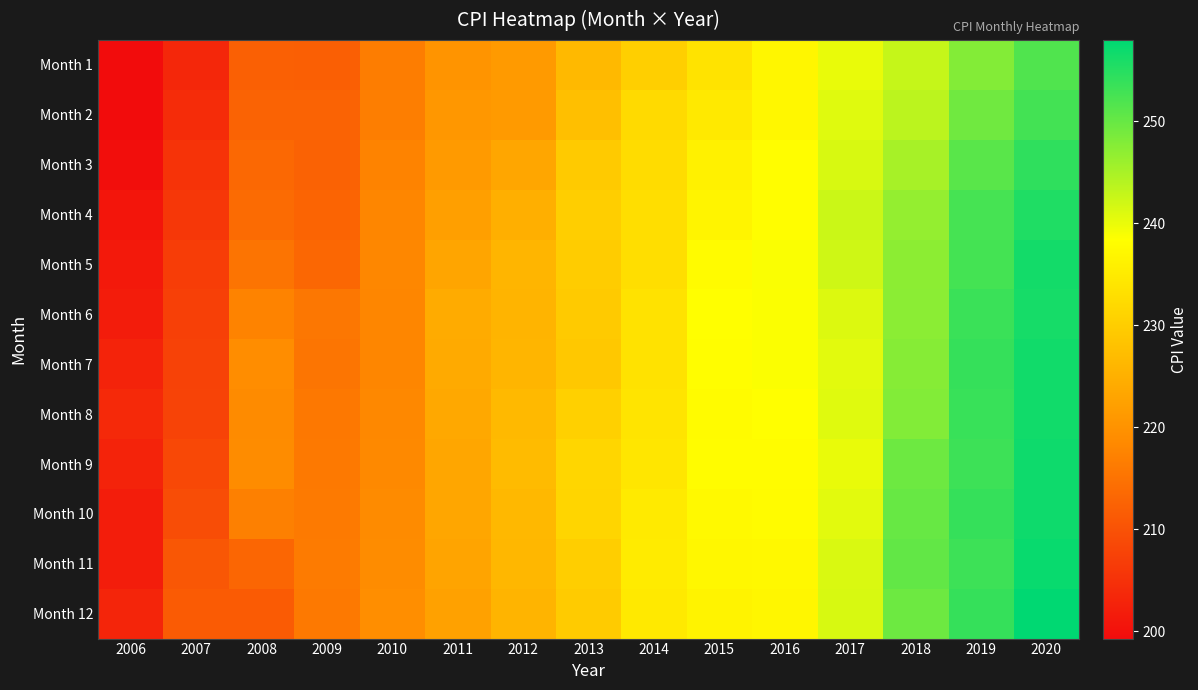

Reading left to right, list all the values displayed in this chart.

Month 1: 2006=199.3	2007=203.4	2008=212.2	2009=211.9	2010=216.7	2011=220.2	2012=221.3	2013=226.7	2014=230.3	2015=233.7	2016=236.9	2017=240.0	2018=242.8	2019=247.9	2020=251.7
Month 2: 2006=199.4	2007=204.2	2008=212.7	2009=212.7	2010=216.7	2011=220.7	2012=221.3	2013=227.7	2014=232.2	2015=234.7	2016=237.1	2017=240.8	2018=243.6	2019=249.3	2020=252.8
Month 3: 2006=199.7	2007=205.3	2008=213.4	2009=212.5	2010=217.6	2011=221.3	2012=223.5	2013=229.4	2014=232.5	2015=236.1	2016=238.1	2017=241.4	2018=245.1	2019=251.0	2020=254.2
Month 4: 2006=200.7	2007=205.9	2008=213.9	2009=212.7	2010=218.0	2011=222.2	2012=224.9	2013=230.1	2014=232.8	2015=236.6	2016=238.3	2017=242.4	2018=246.5	2019=252.5	2020=255.5
Month 5: 2006=201.3	2007=206.8	2008=215.2	2009=213.3	2010=218.2	2011=223.2	2012=226.0	2013=229.8	2014=232.9	2015=237.8	2016=238.8	2017=242.2	2018=247.2	2019=252.6	2020=256.4
Month 6: 2006=201.8	2007=207.2	2008=217.5	2009=215.7	2010=218.0	2011=224.1	2012=225.7	2013=229.5	2014=233.5	2015=238.3	2016=238.6	2017=241.0	2018=247.3	2019=253.4	2020=256.1
Month 7: 2006=202.9	2007=207.6	2008=219.0	2009=215.4	2010=218.0	2011=224.0	2012=225.9	2013=229.1	2014=233.6	2015=238.2	2016=238.7	2017=240.6	2018=247.6	2019=253.8	2020=256.6
Month 8: 2006=203.8	2007=207.7	2008=218.7	2009=215.8	2010=218.3	2011=223.8	2012=226.5	2013=230.4	2014=233.9	2015=237.9	2016=238.3	2017=240.8	2018=248.0	2019=253.6	2020=256.6
Month 9: 2006=202.8	2007=208.5	2008=218.9	2009=216.0	2010=218.4	2011=223.3	2012=226.9	2013=231.4	2014=234.1	2015=238.0	2016=237.9	2017=240.0	2018=249.6	2019=253.2	2020=256.8
Month 10: 2006=201.9	2007=209.2	2008=217.0	2009=216.2	2010=218.7	2011=223.4	2012=226.4	2013=231.3	2014=234.9	2015=237.4	2016=237.8	2017=240.6	2018=250.0	2019=253.8	2020=256.8
Month 11: 2006=202.0	2007=210.8	2008=213.2	2009=216.3	2010=218.8	2011=222.9	2012=226.2	2013=230.2	2014=235.1	2015=237.2	2016=237.3	2017=241.4	2018=250.3	2019=253.3	2020=257.2
Month 12: 2006=203.1	2007=211.4	2008=211.4	2009=215.9	2010=219.2	2011=222.5	2012=225.7	2013=229.6	2014=234.8	2015=236.5	2016=237.0	2017=241.4	2018=249.6	2019=253.8	2020=258.0